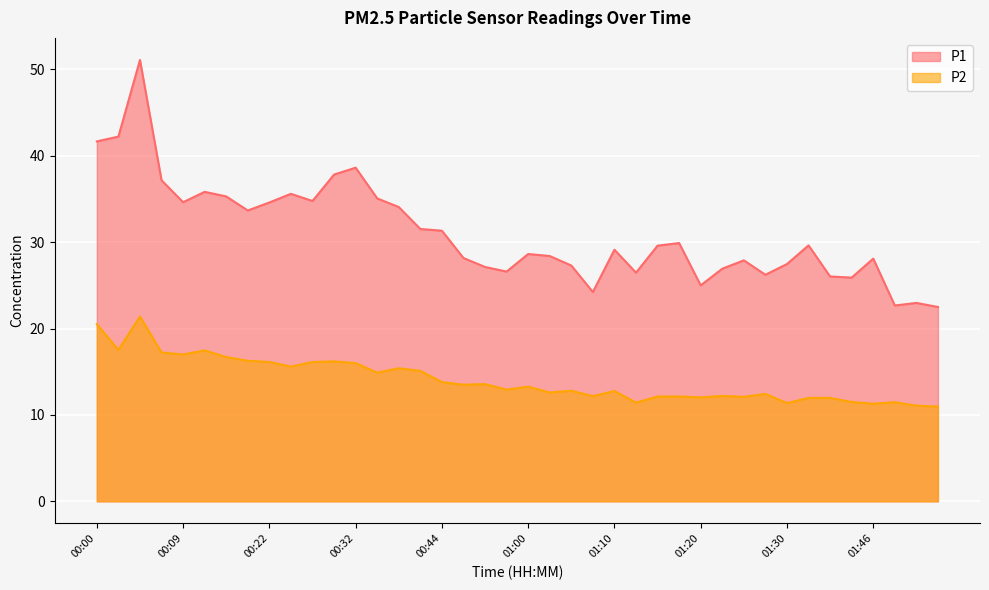

What is the minimum value for P1?

22.5